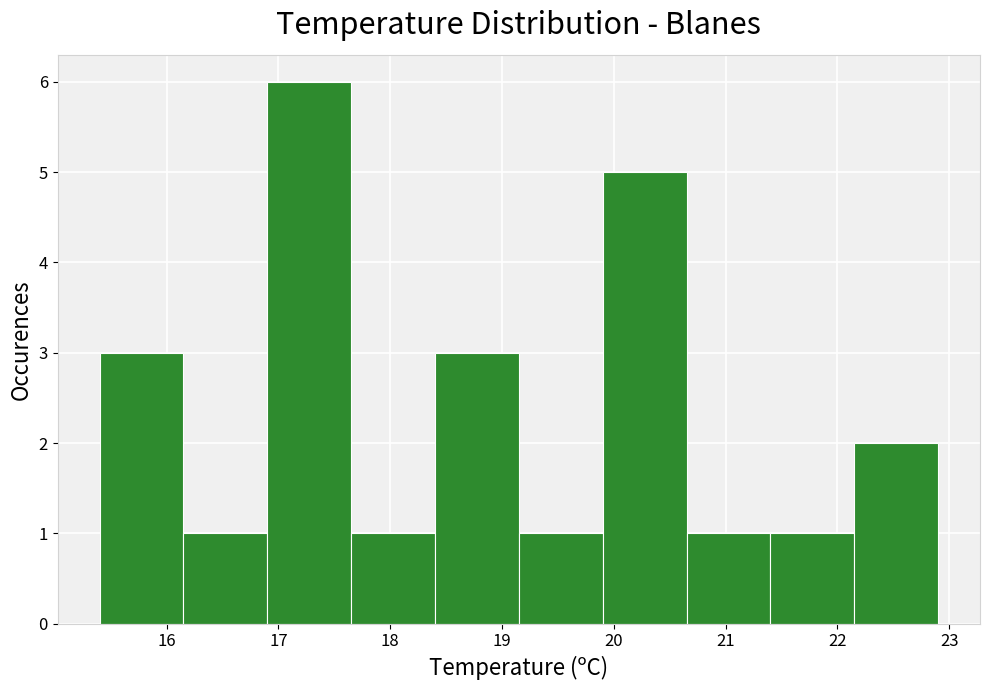

How tall is the bar that spans 18.40 to 19.15 on the x-axis? Neither the bar edges nor the heights are printed on the chart, so give them approximately, as read against the axes.

3